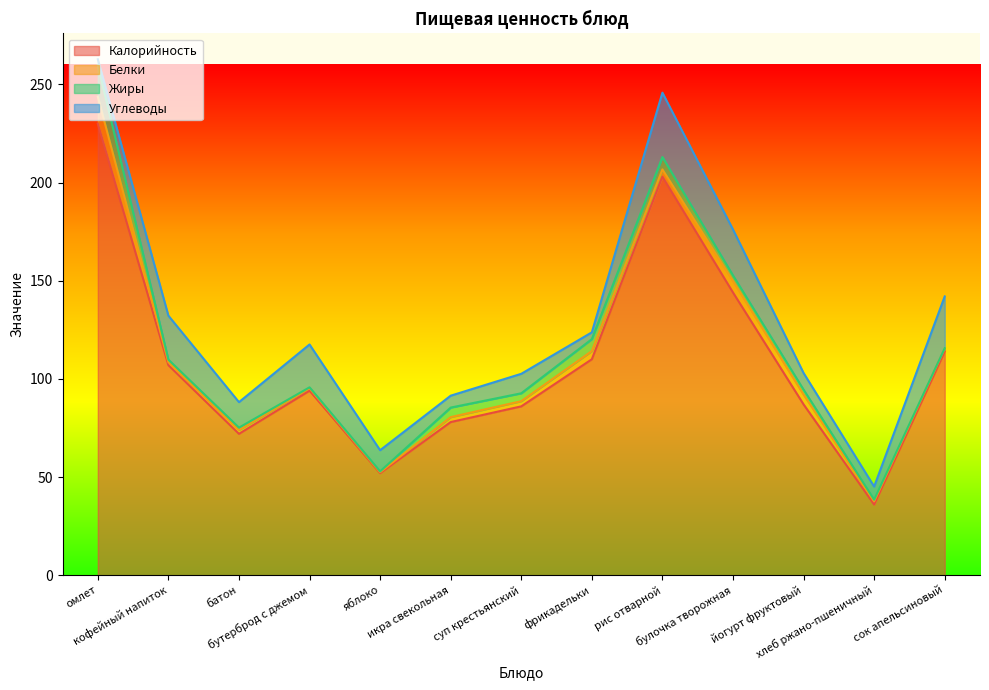

Between омлет and бутерброд с джемом, which series saw the biggest shift?

Калорийность